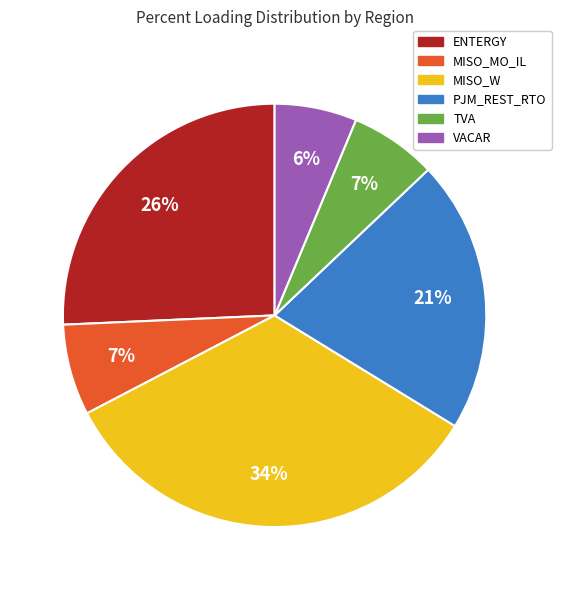

To the nearest percent, what is the combined percentage of MISO_W and VACAR?

40%